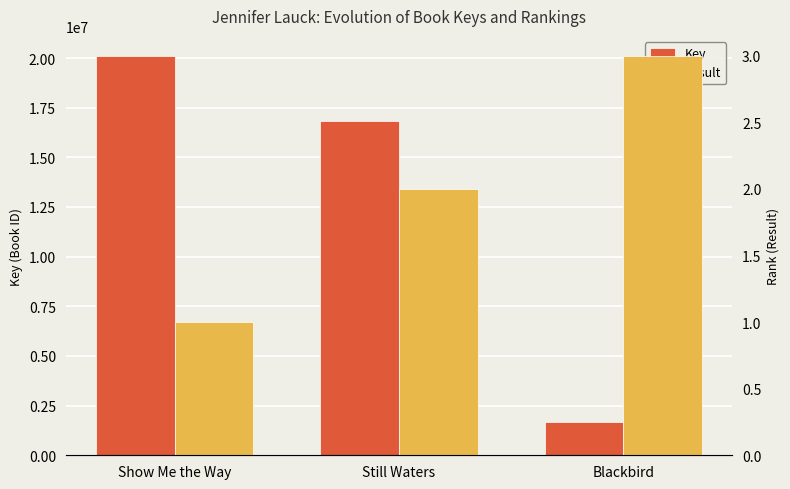

What is the label of the 1st bar from the right?

Blackbird